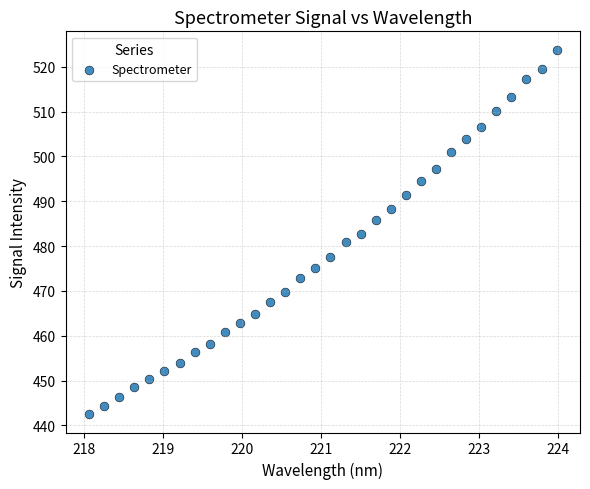

What is the range of X values (max minus min)?

5.9